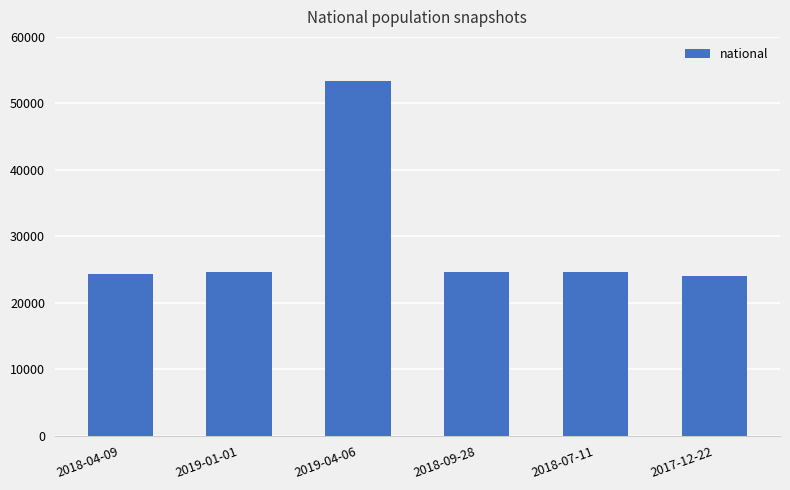

What is the label of the 4th bar from the left?

2018-09-28